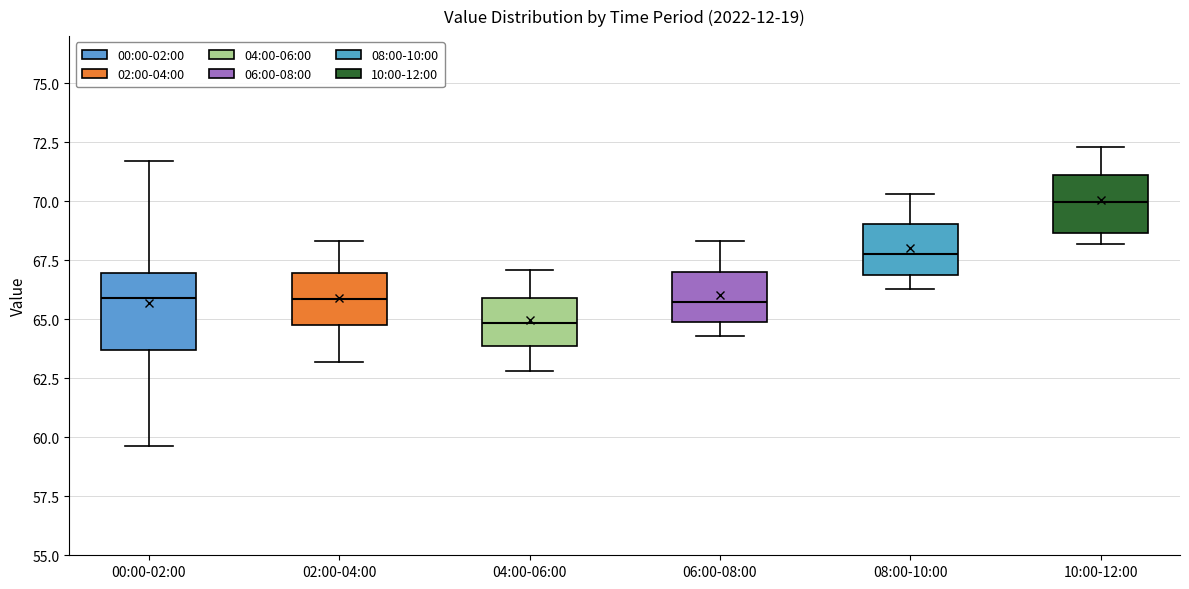

Reading left to right, transcribe this box plot: for each box, give where its median line is, the range the box spans, and where its two whiskers end, as read against the y-axis. The values are not printed on the chart, so give them approximately, as read against the axis.

00:00-02:00: median 66.0, box 63.5 to 67.0, whiskers 59.5 to 71.5
02:00-04:00: median 66.0, box 65.0 to 67.0, whiskers 63.0 to 68.5
04:00-06:00: median 65.0, box 64.0 to 66.0, whiskers 63.0 to 67.0
06:00-08:00: median 66.0, box 65.0 to 67.0, whiskers 64.5 to 68.5
08:00-10:00: median 68.0, box 67.0 to 69.0, whiskers 66.5 to 70.5
10:00-12:00: median 70.0, box 68.5 to 71.0, whiskers 68.0 to 72.5